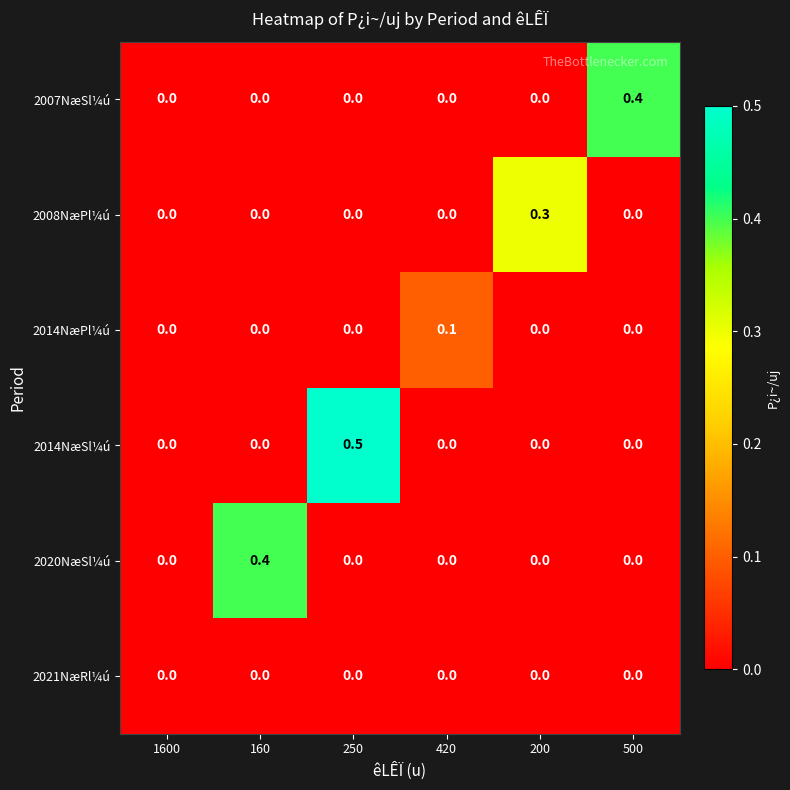

Count the number of categories in the chart.

6